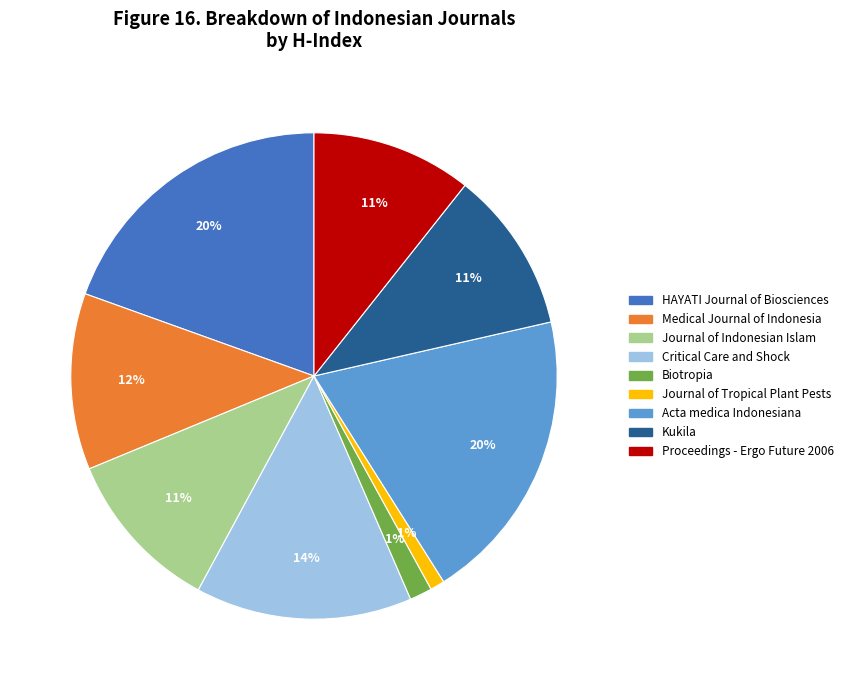

Which has a higher value, HAYATI Journal of Biosciences or Journal of Indonesian Islam?

HAYATI Journal of Biosciences